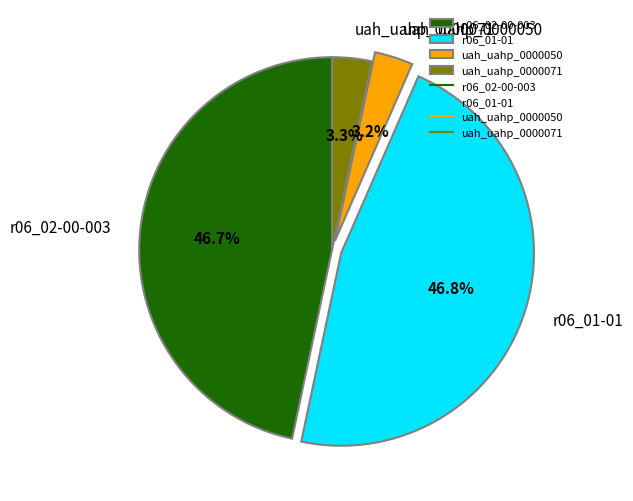

Between r06_02-00-003 and uah_uahp_0000071, which is larger?

r06_02-00-003